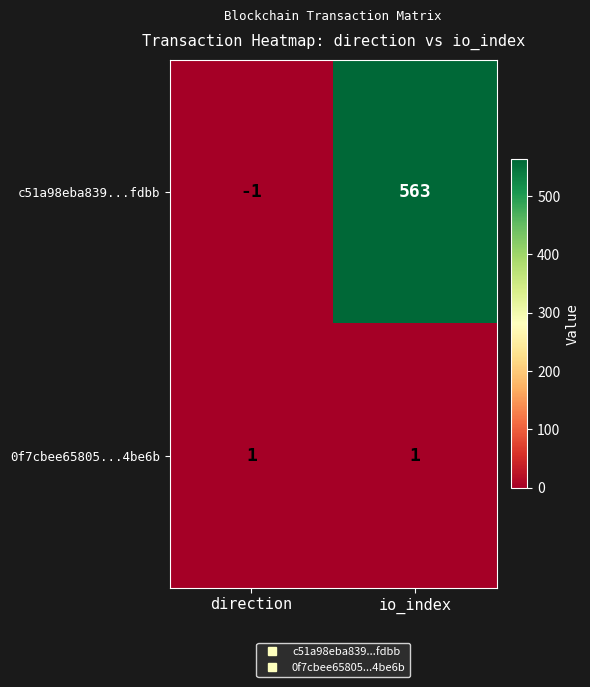

Reading left to right, list all the values displayed in this chart.

c51a98eba839...fdbb: -1	563
0f7cbee65805...4be6b: 1	1